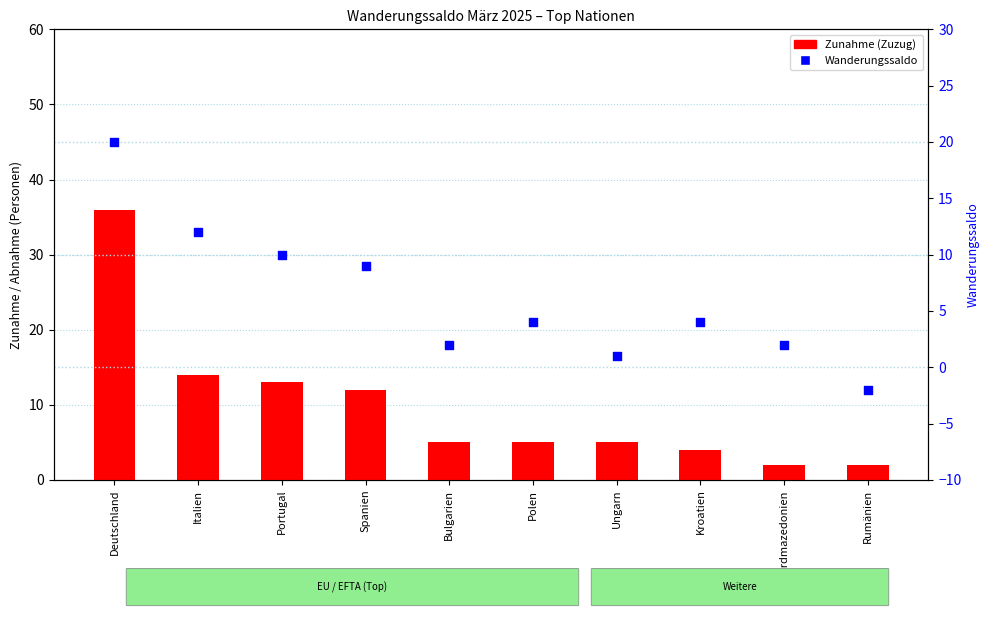

Which series contains the lowest Y value?

Wanderungssaldo